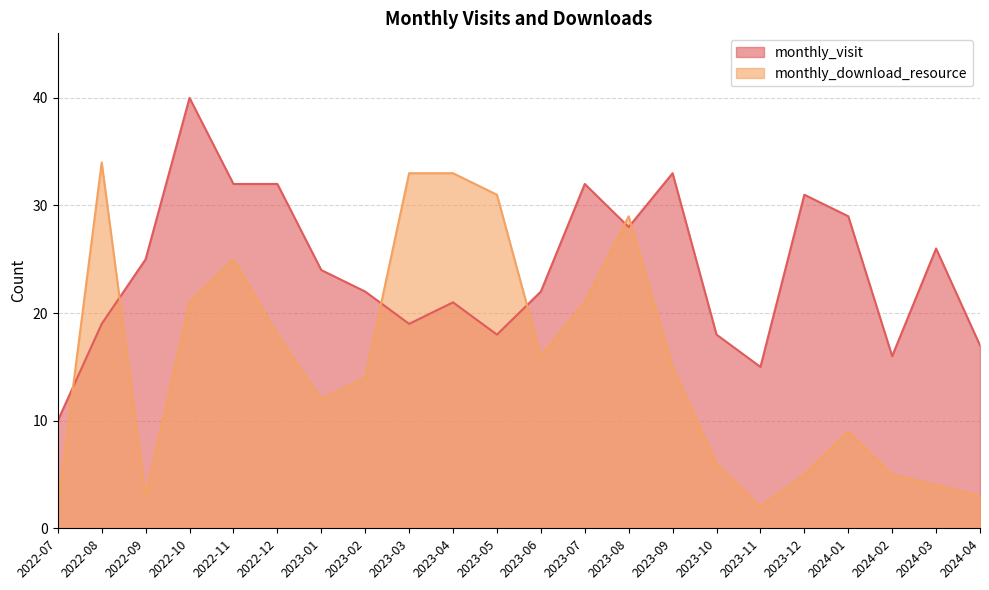

Between 2023-01 and 2022-11, which is larger?

2022-11